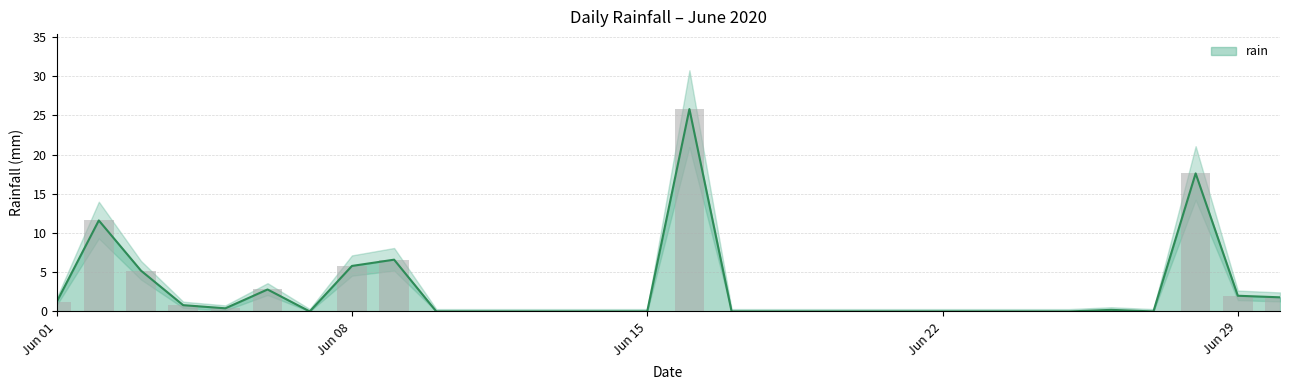

Count the number of values greater than 0.

13